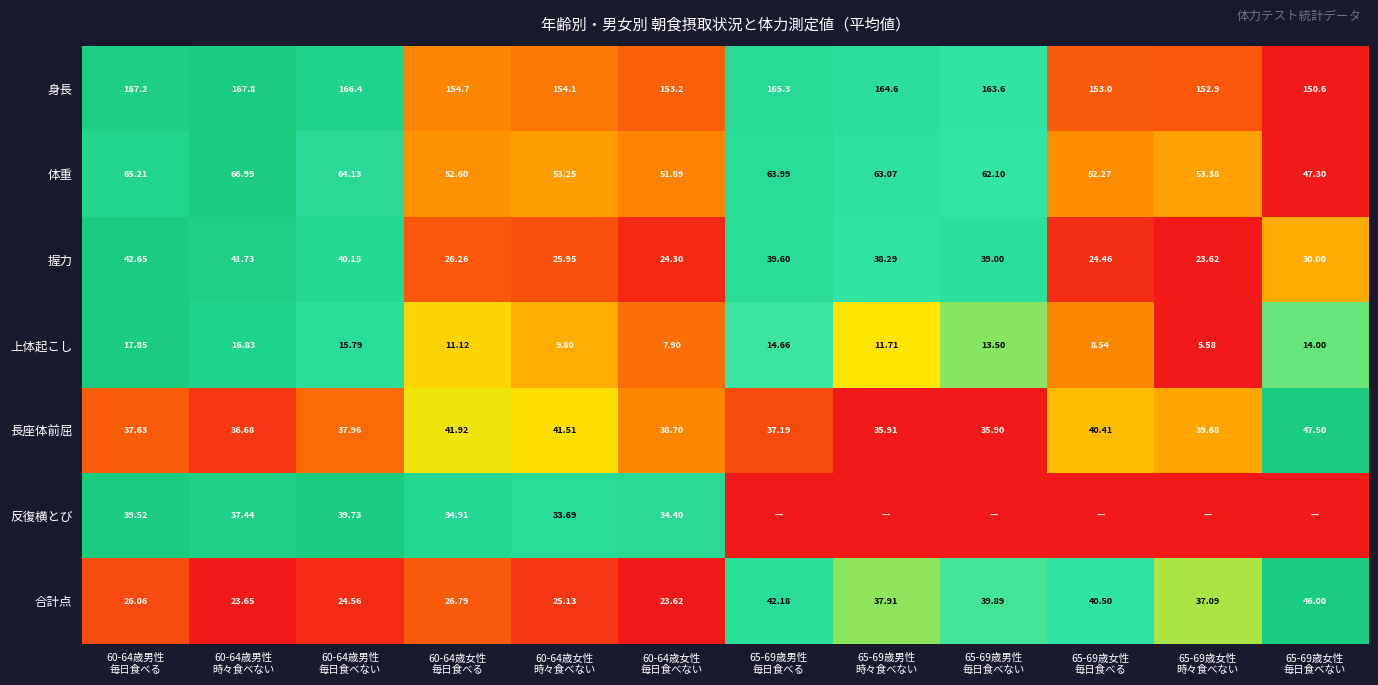

How many values in the 長座体前屈 series exceed 38?

6